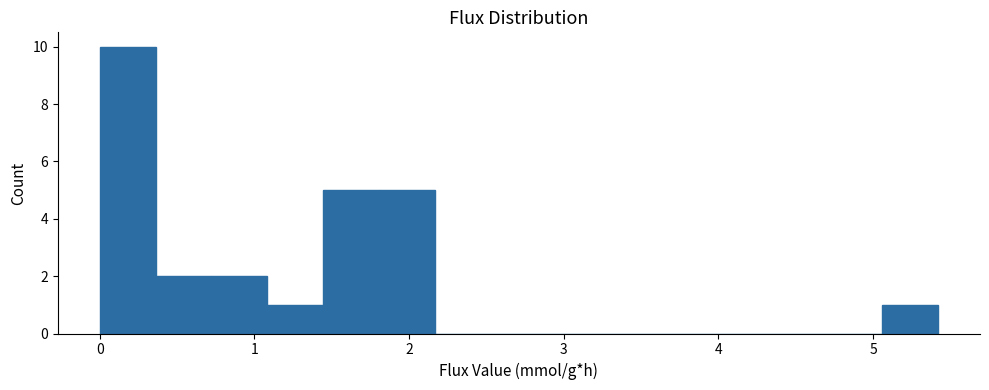

Read against the x-axis, roughly where is the centre of the tallest bar?

0.2